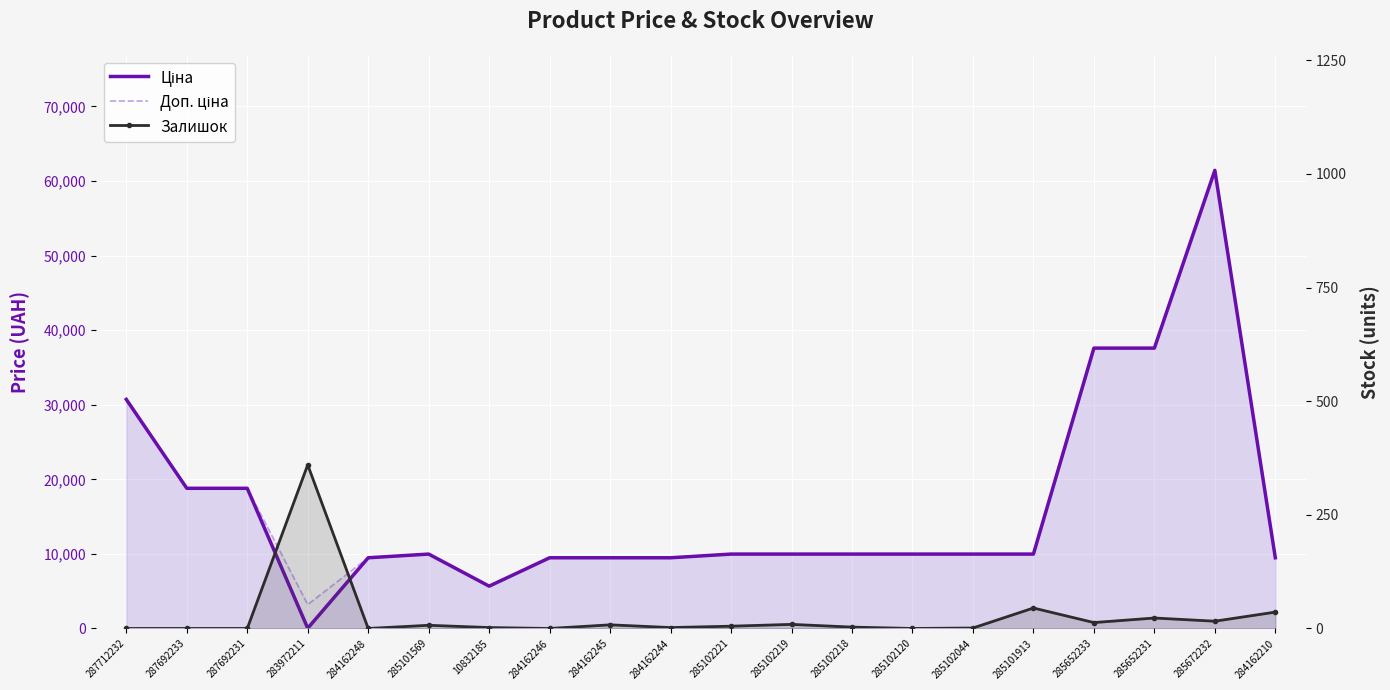

How many interior local valleys does the Залишок series have?

6